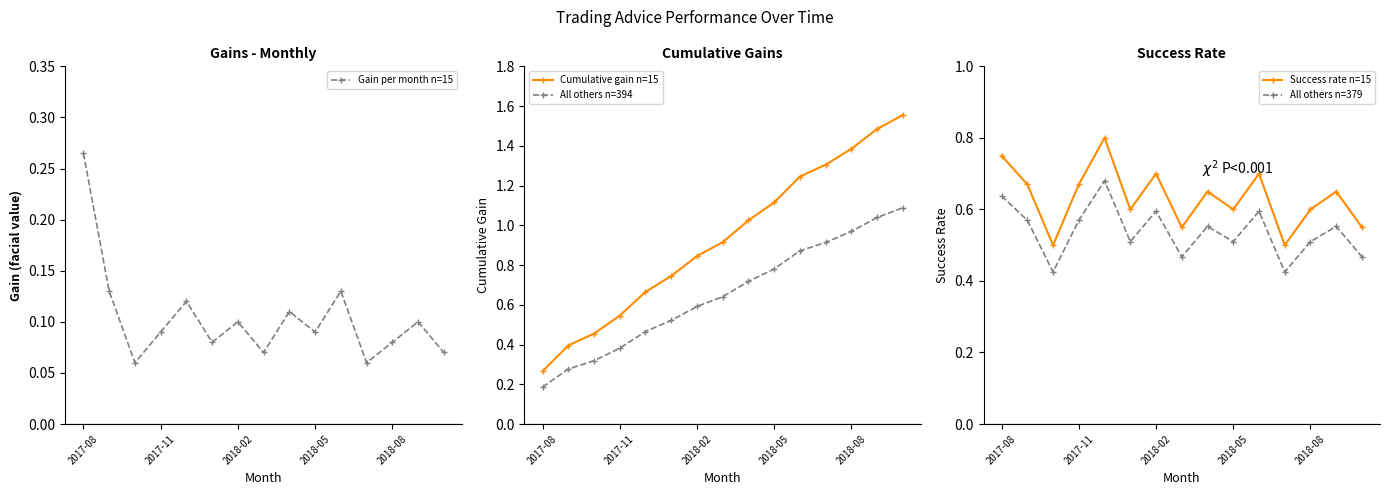

What is the spread (max minus min) of values at 10?

1.1